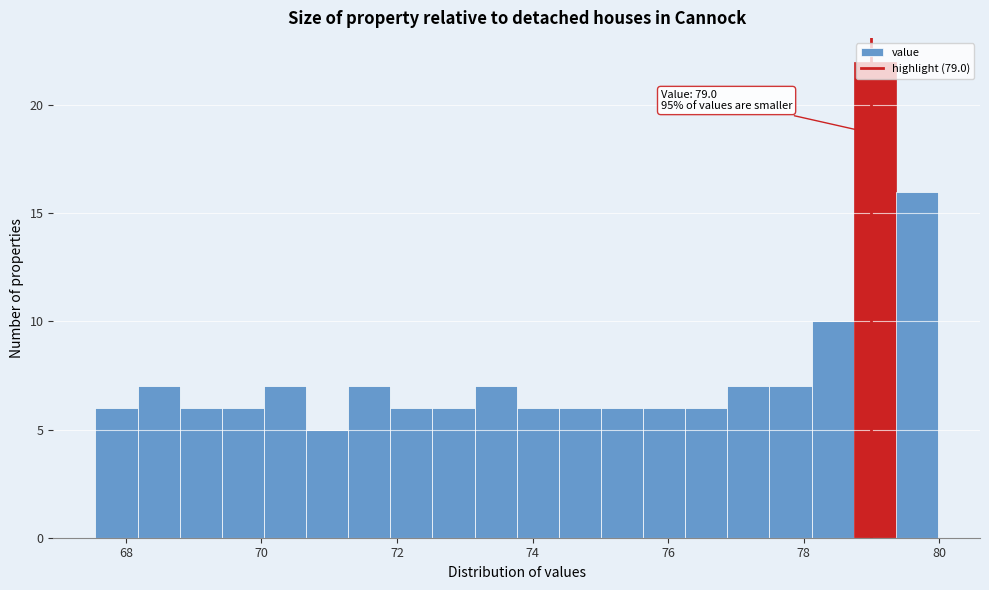

Read against the x-axis, roughly where is the centre of the tallest bar?

79.0